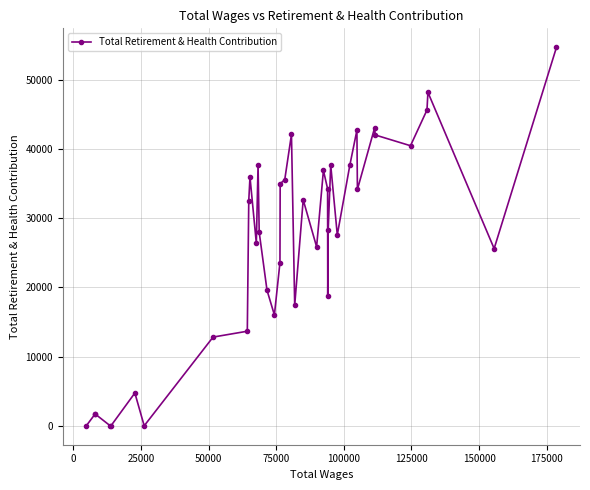

True or false: there are more than 1 points higher than both neighbors.

True